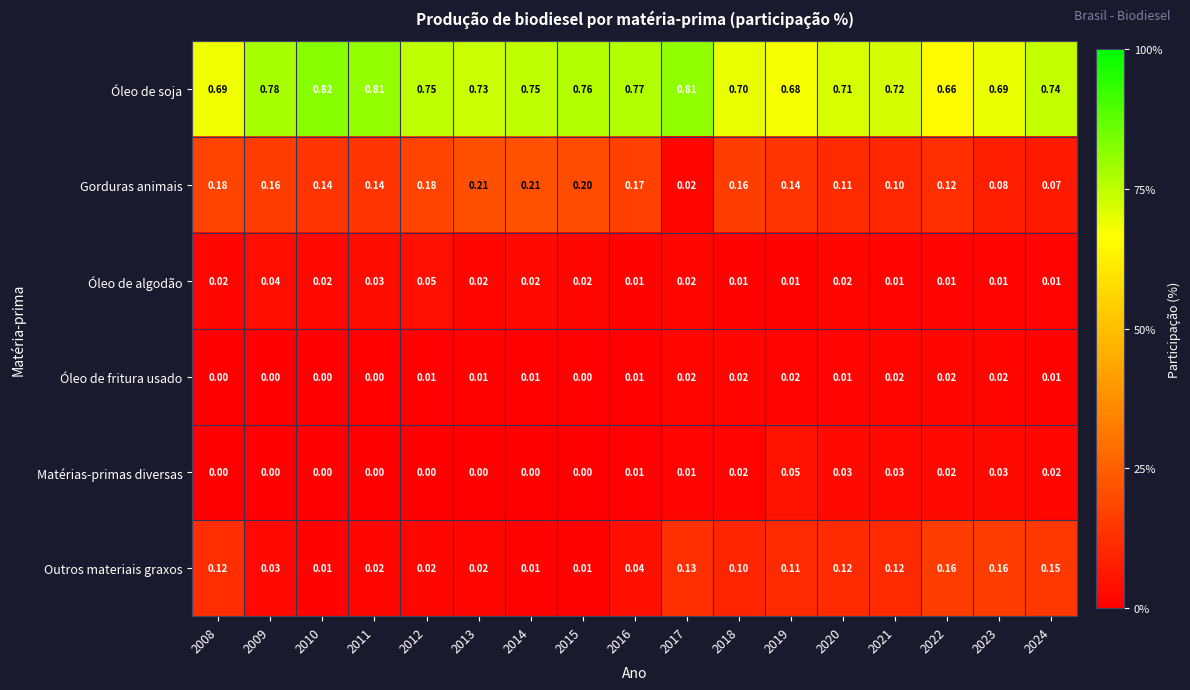

Between 2011 and 2021, which series saw the biggest shift?

Outros materiais graxos